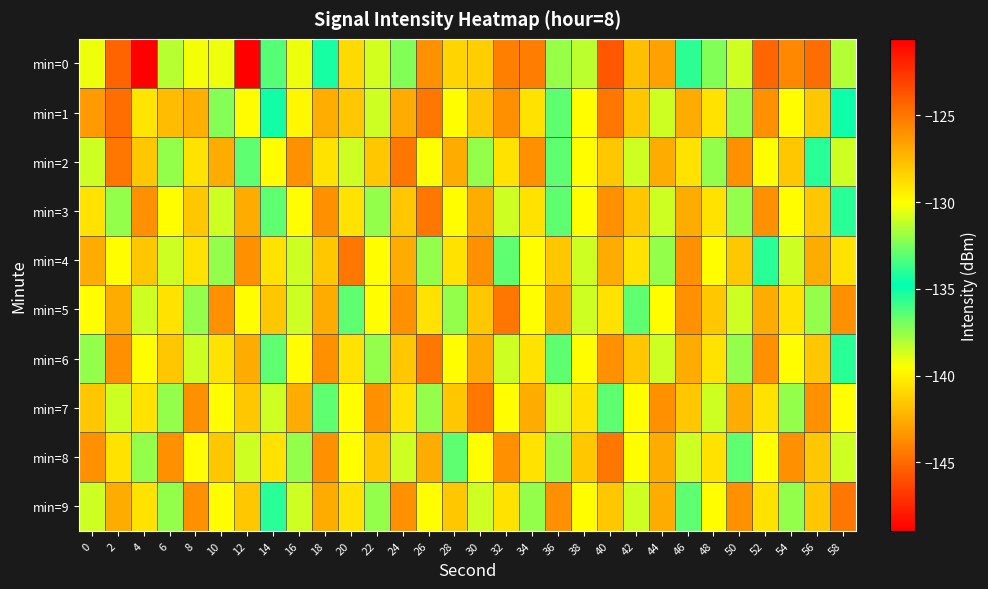

What is the smallest value displayed?

-148.9